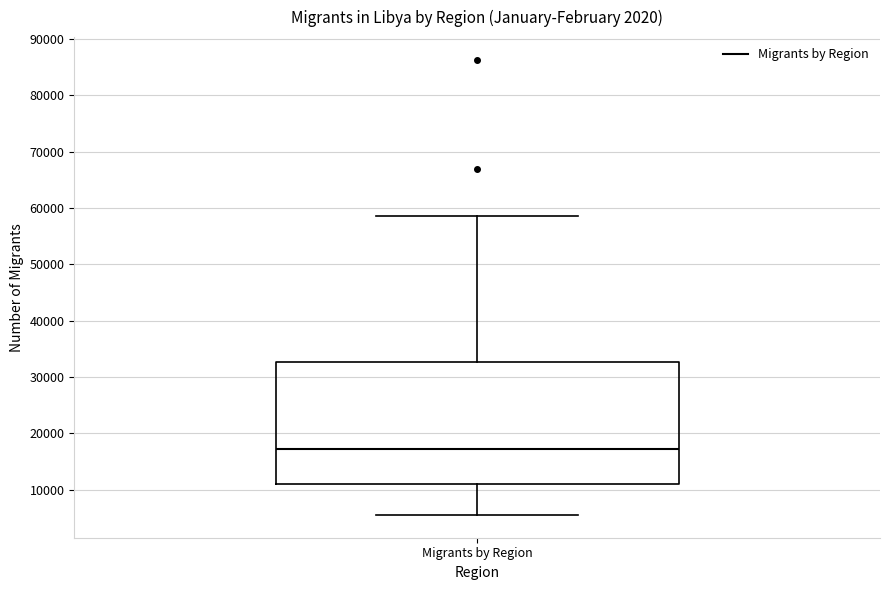

Read this box plot against the y-axis: the position of the median line, the range covered by the box, and the ends of both whiskers. The values are not printed on the chart, so give them approximately, as read against the axis.

median 17000, box 11000 to 33000, whiskers 5000 to 59000